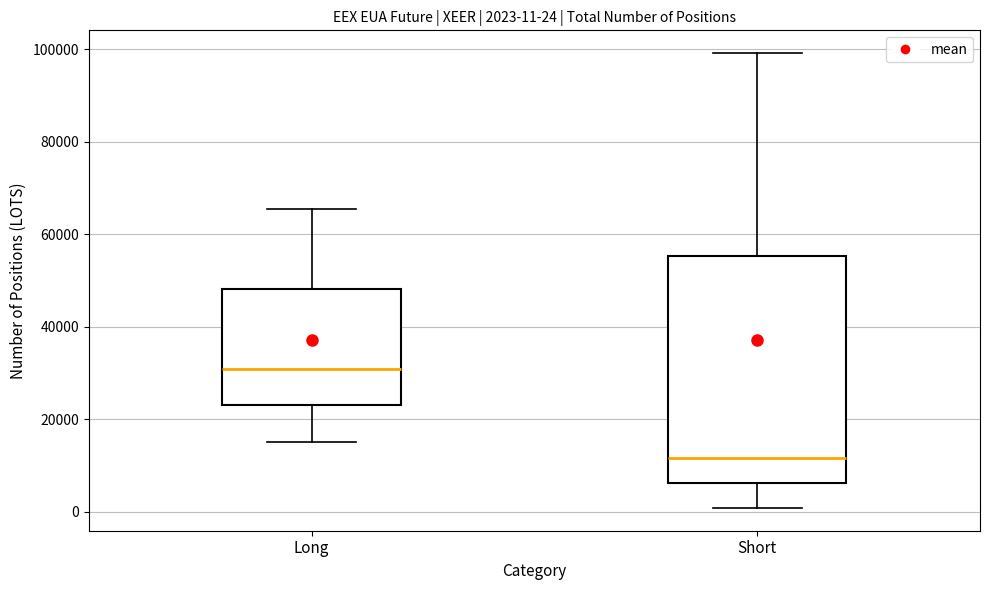

Which box has the highest median line?

Long